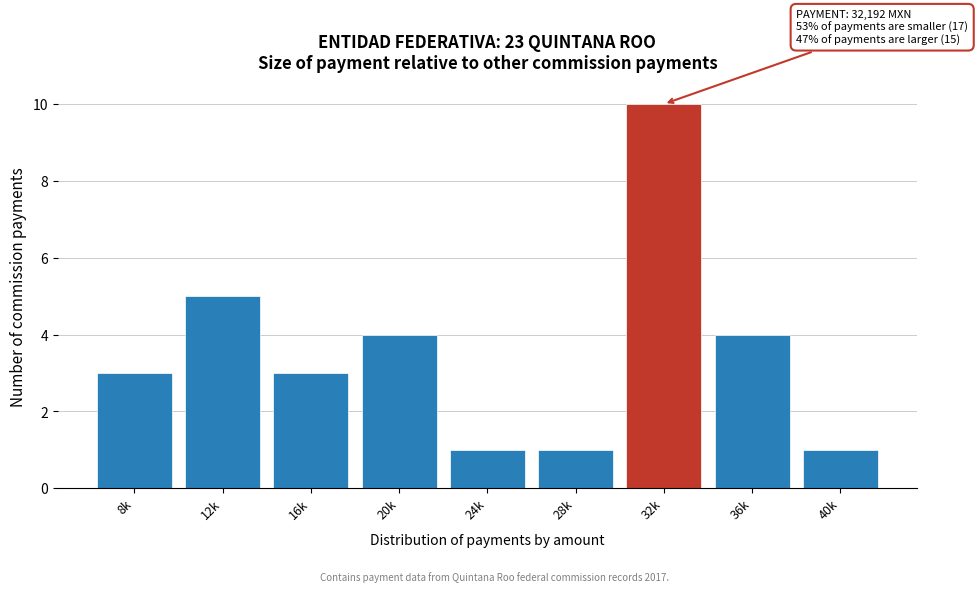

Reading left to right, transcribe all the data shown in this chart.

8k=3	12k=5	16k=3	20k=4	24k=1	28k=1	32k=10	36k=4	40k=1